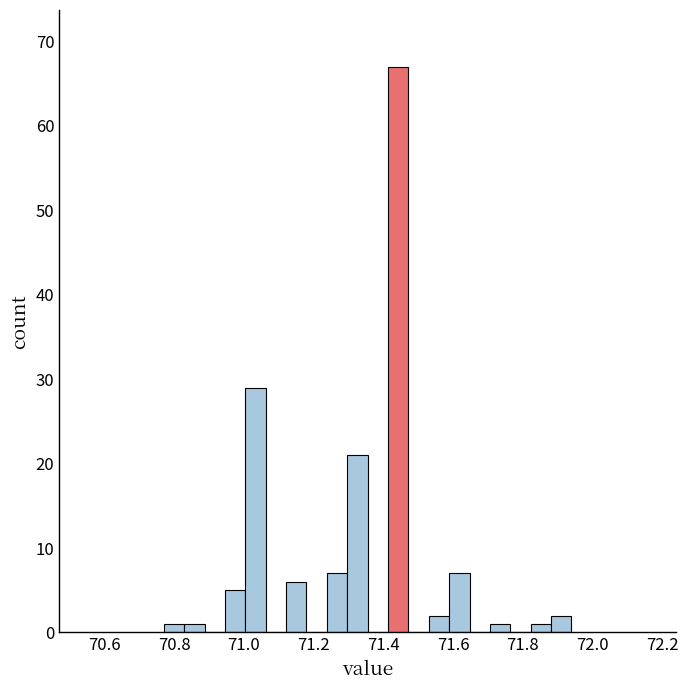

Read against the x-axis, roughly where is the centre of the tallest bar?

71.44